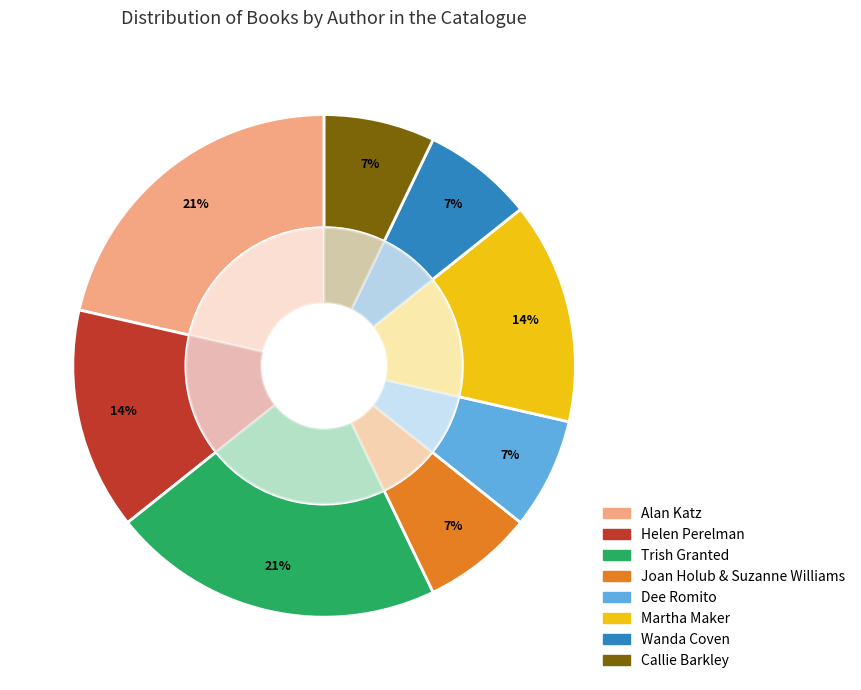

What is the largest slice in the pie chart?

Alan Katz